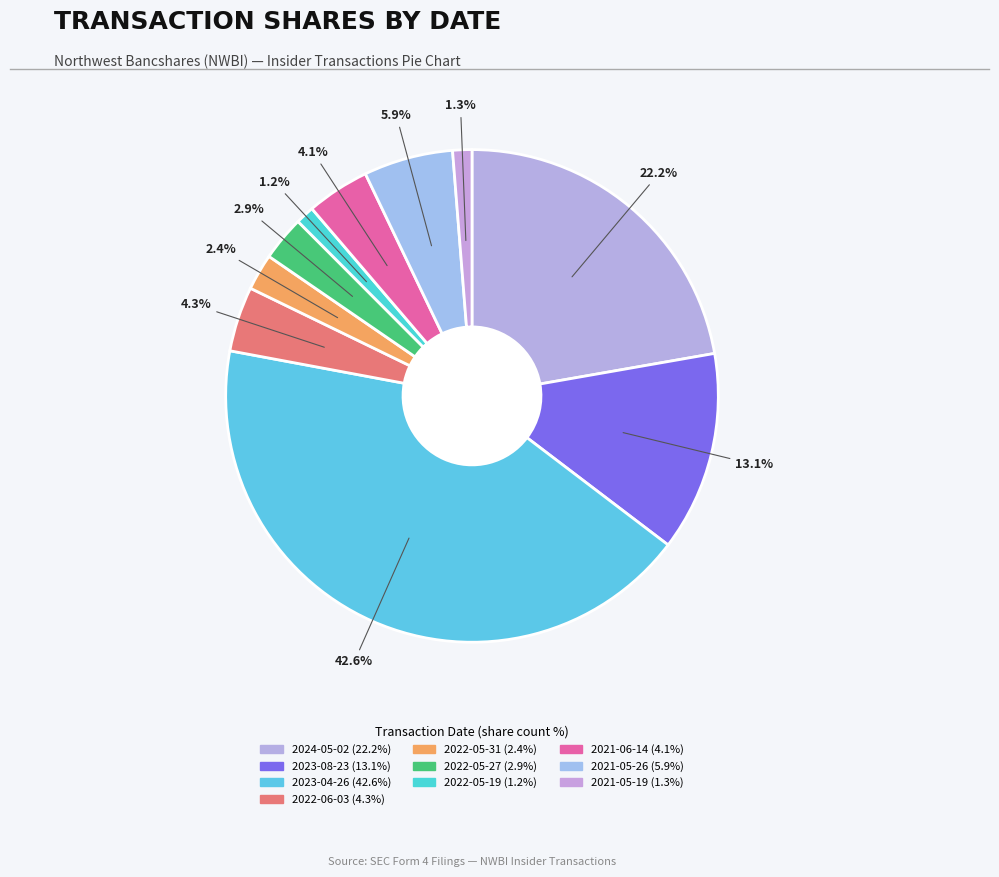

Is 2021-05-19 the majority of the pie?

No